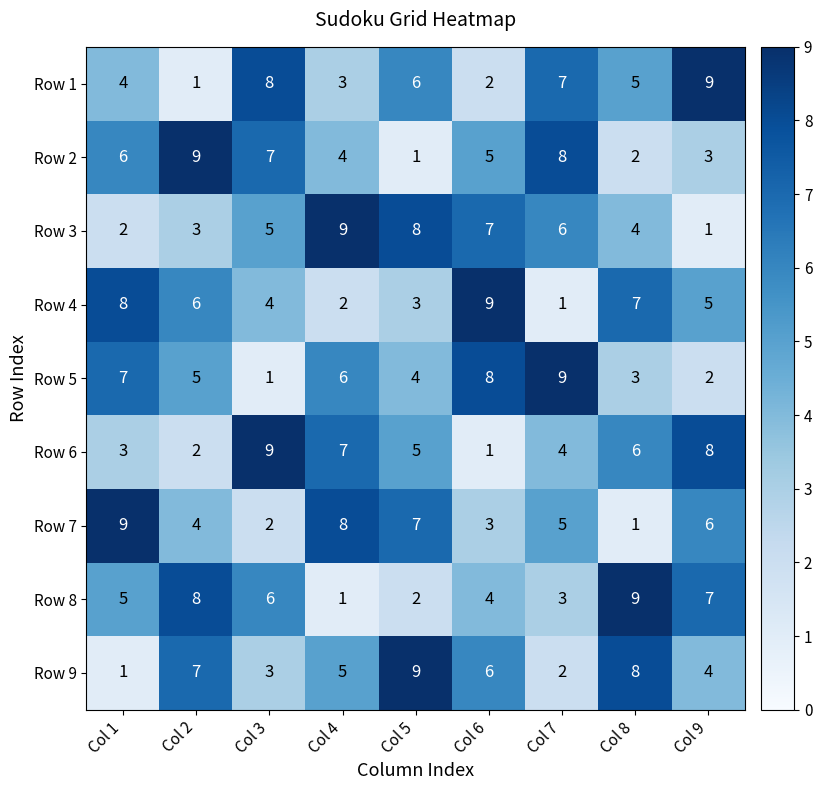

Rank the series by their maximum value, from highest to lowest.

Row 1, Row 2, Row 3, Row 4, Row 5, Row 6, Row 7, Row 8, Row 9